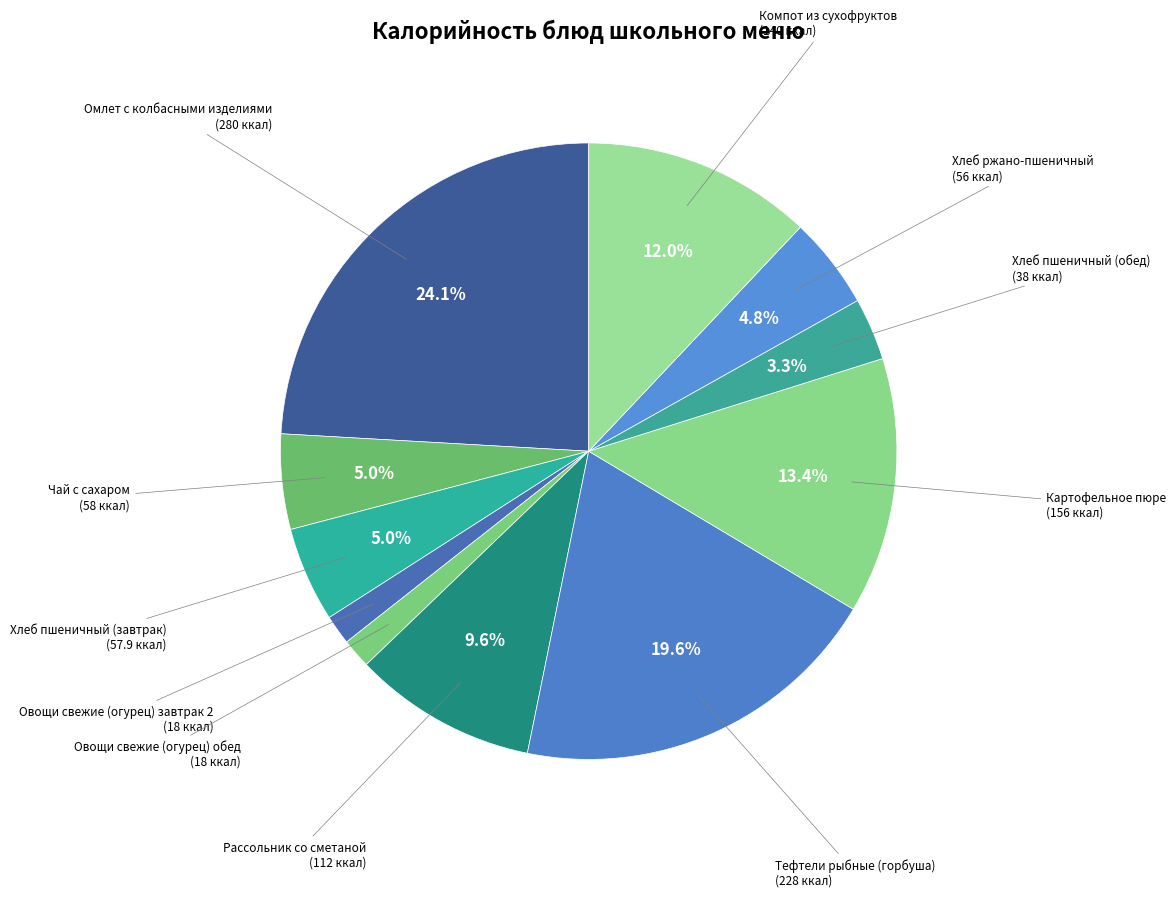

Count the number of slices in the pie.

11